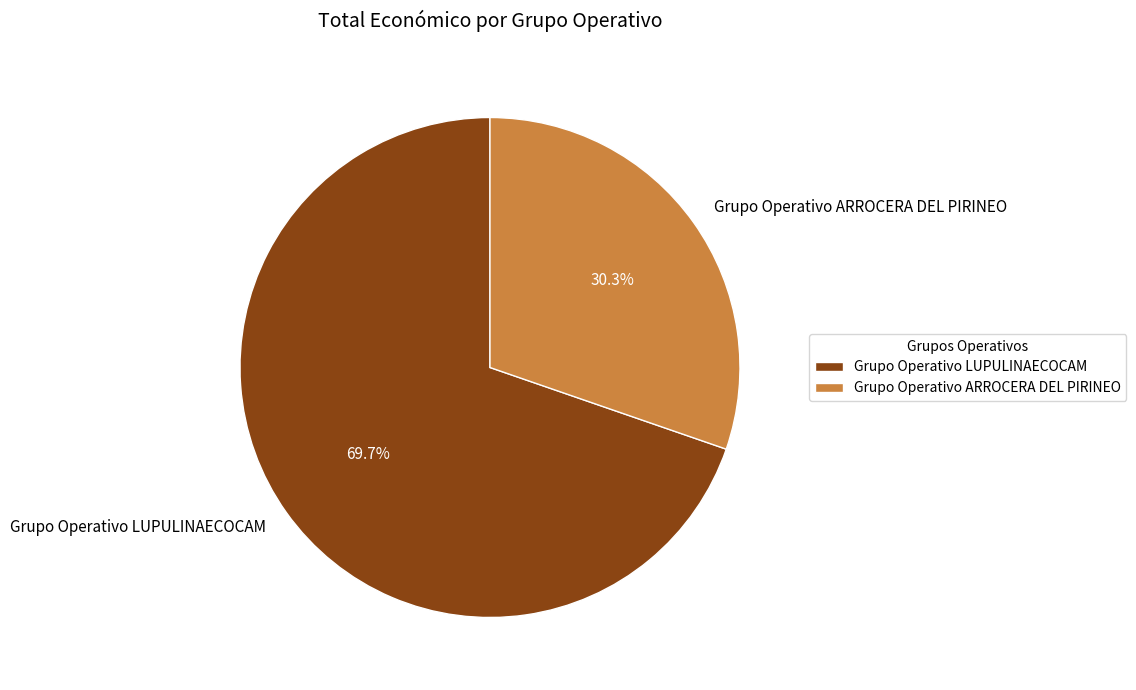

Which has a higher value, Grupo Operativo LUPULINAECOCAM or Grupo Operativo ARROCERA DEL PIRINEO?

Grupo Operativo LUPULINAECOCAM